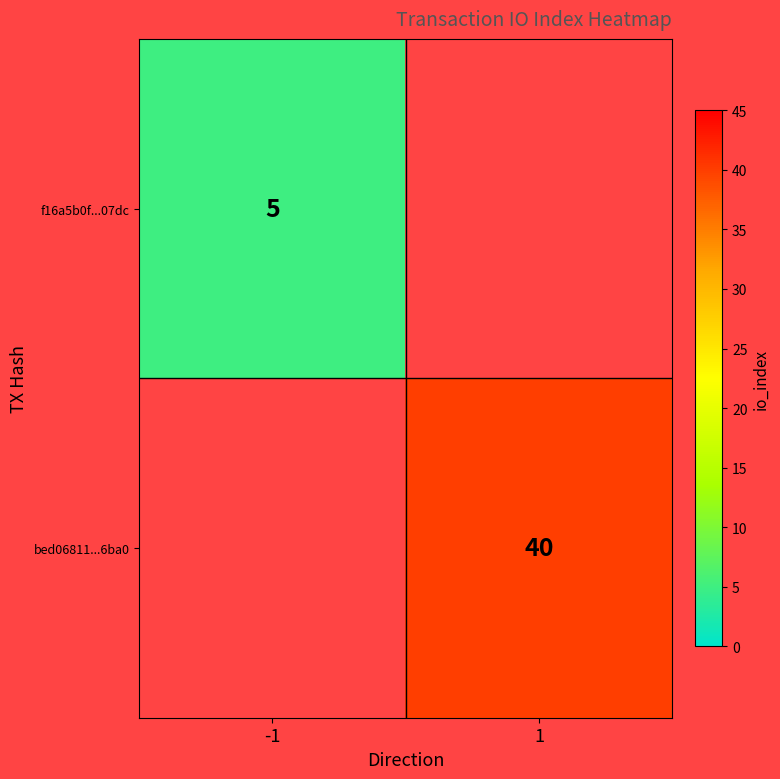

The bed06811...6ba0 series shows 40 at 1. True or false?

True